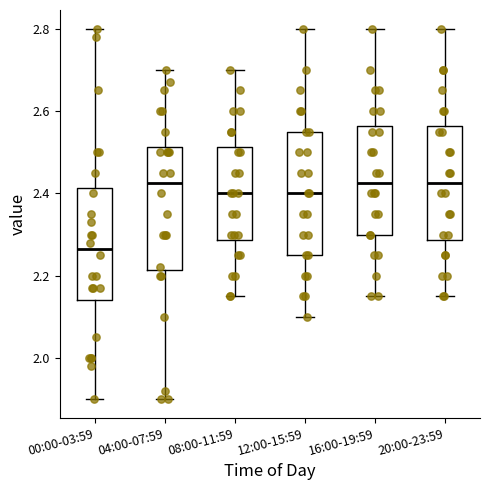

Which box's median line is the lowest?

00:00-03:59